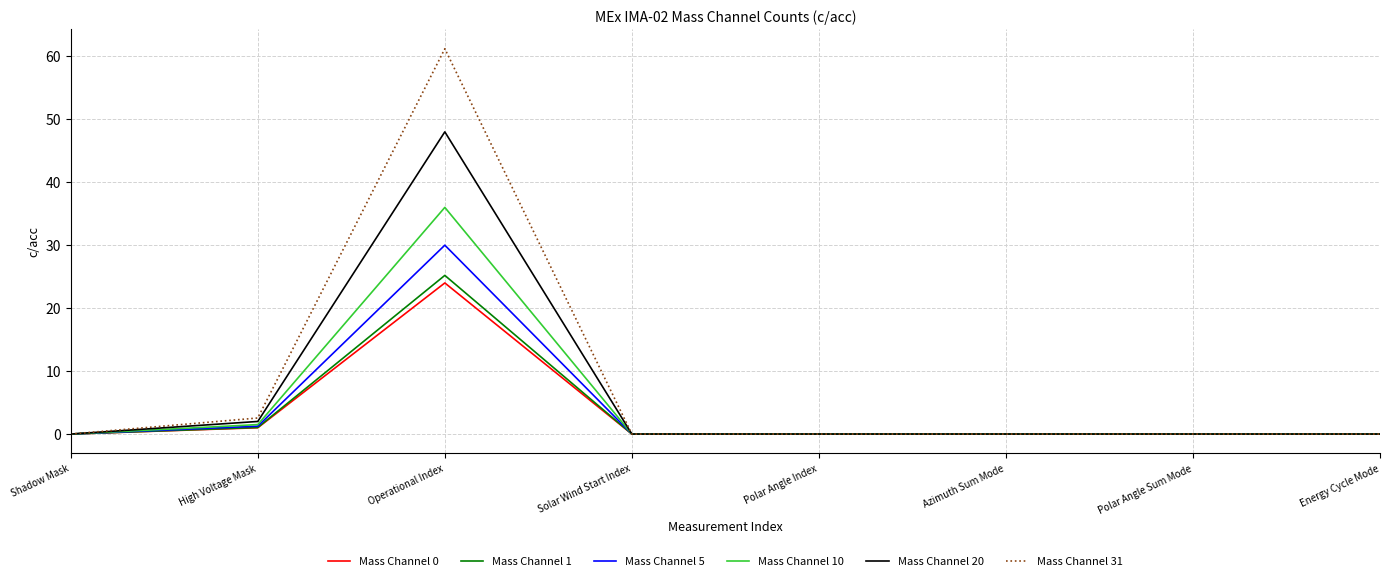

At which category does Mass Channel 20 reach its first local peak?

Operational Index